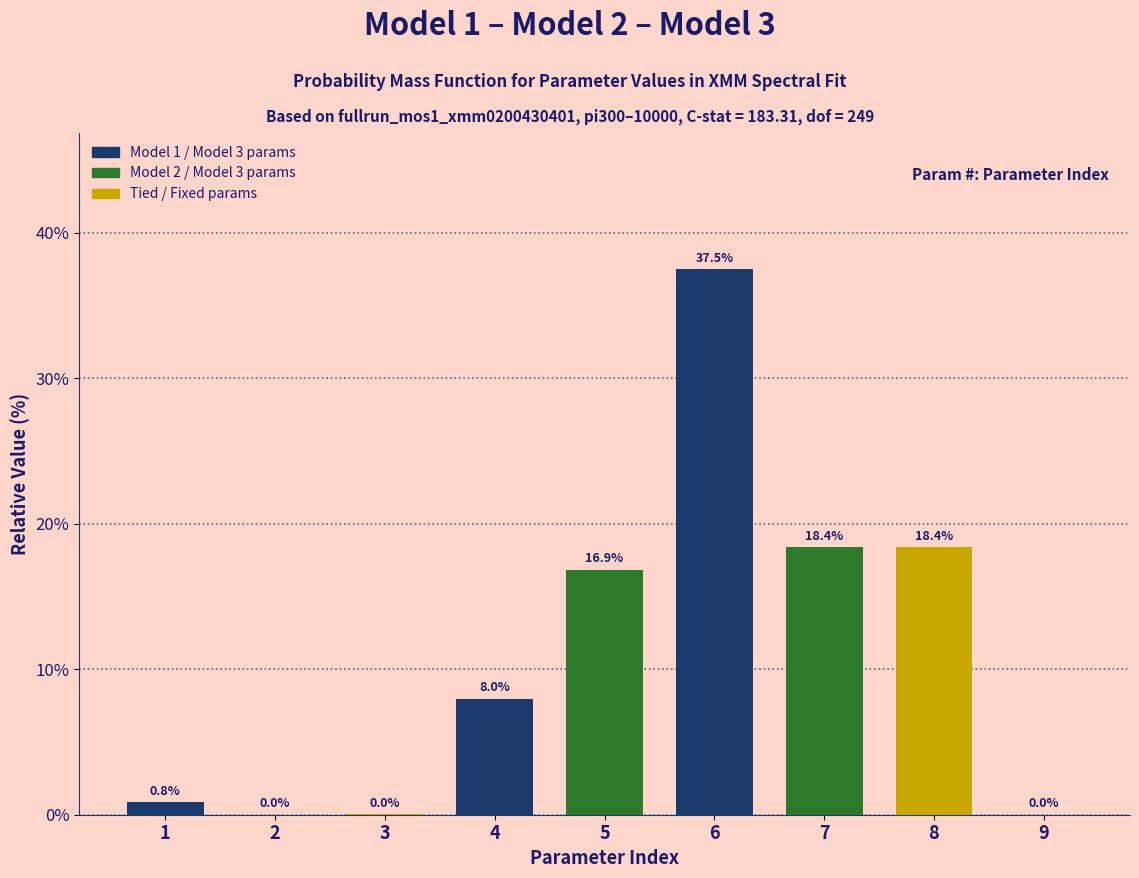

What is the maximum value shown in the chart?

37.5